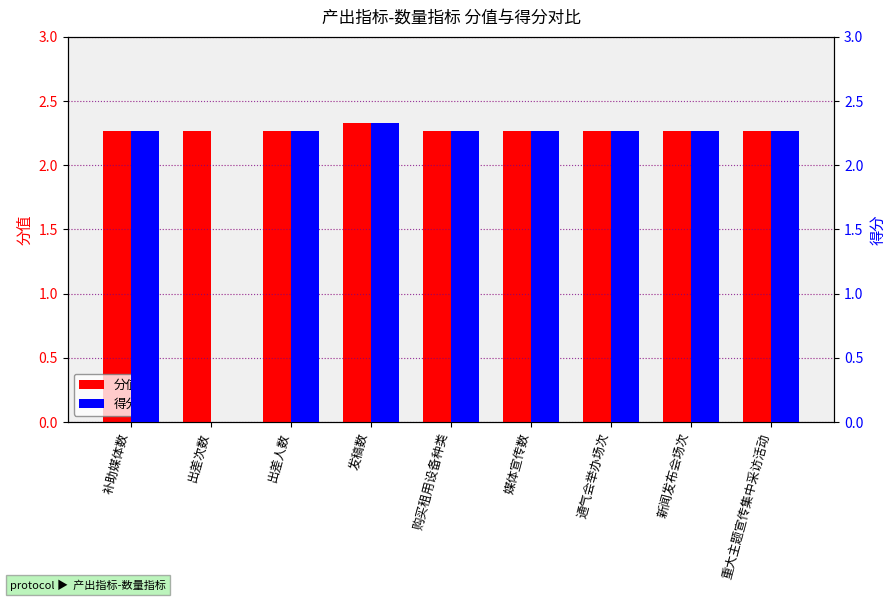

What is the label of the 9th bar from the left?

重大主题宣传集中采访活动